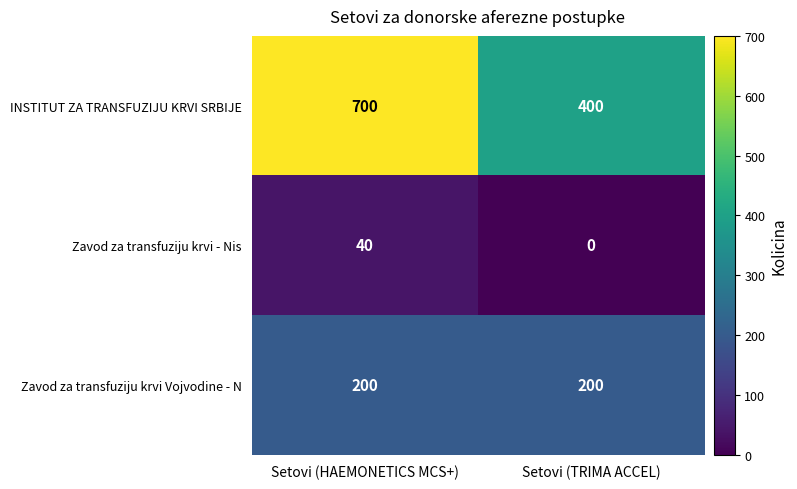

What is the difference between the highest and lowest values at Setovi (HAEMONETICS MCS+)?

660